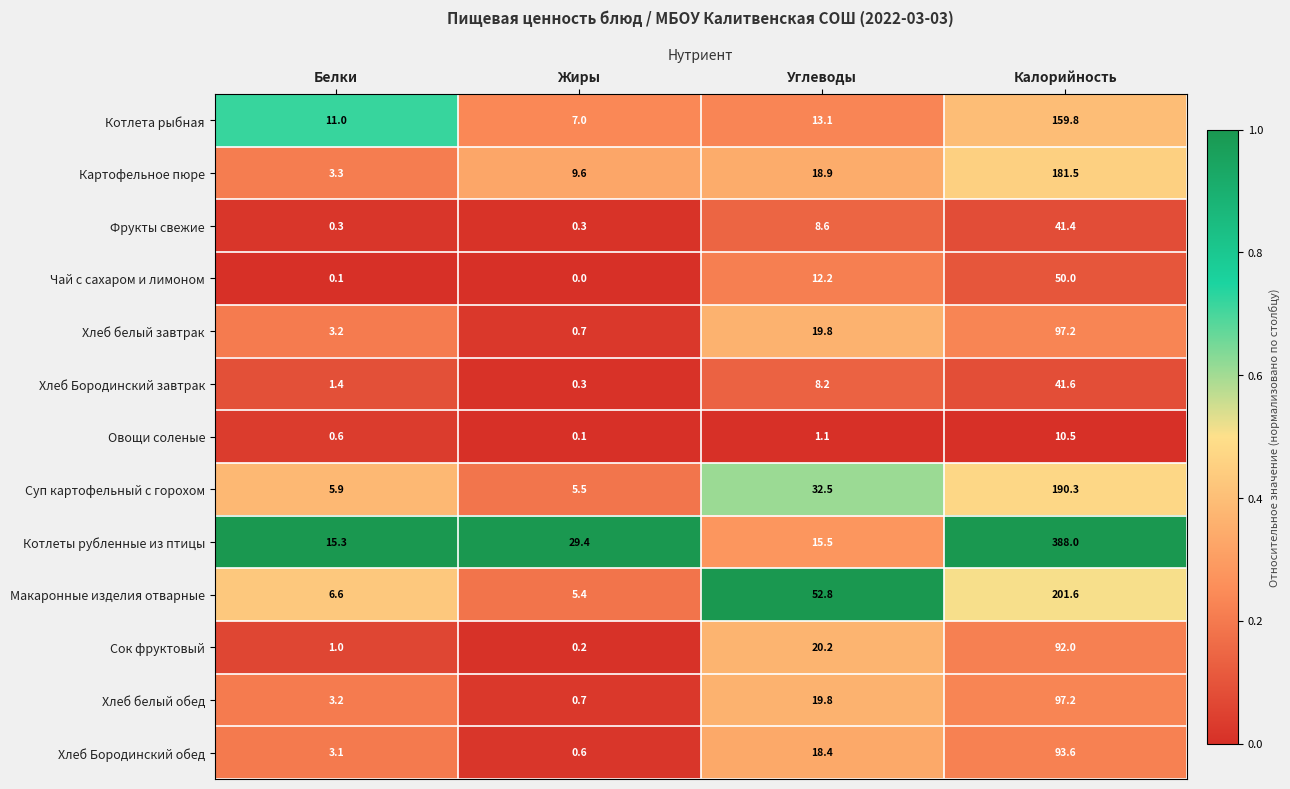

List the labels in order of Чай с сахаром и лимоном value, smallest first.

Жиры, Белки, Углеводы, Калорийность